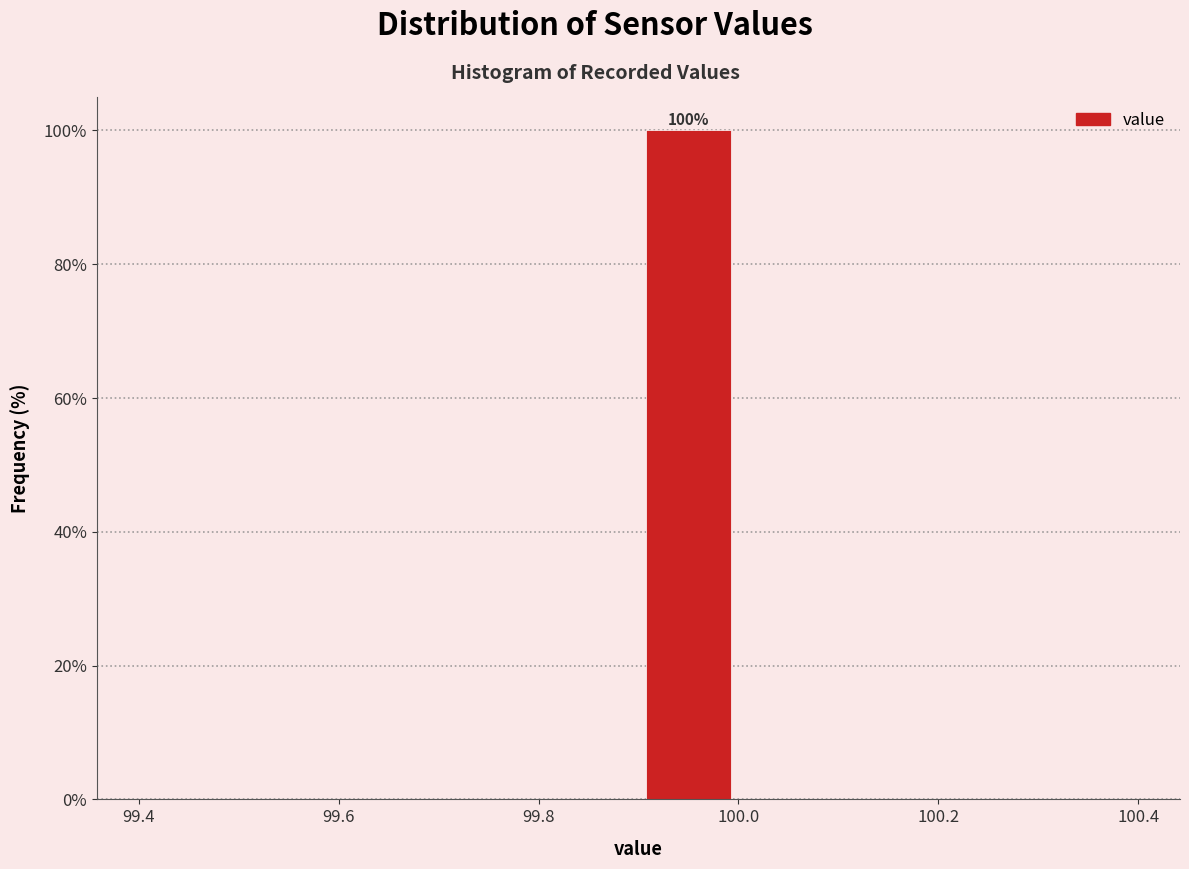

Which range on the x-axis has the tallest bar?

99.9 to 100.0